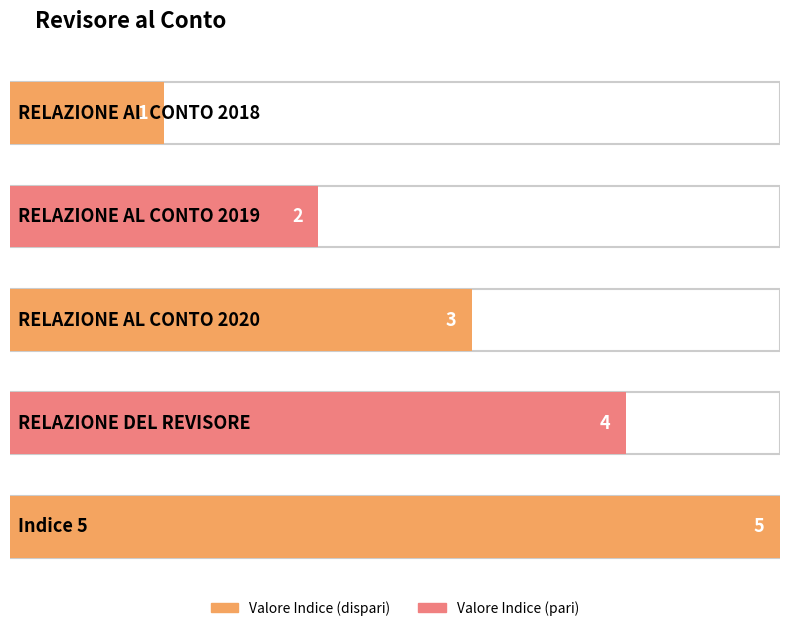

What is the value of the 2nd bar from the left?

2